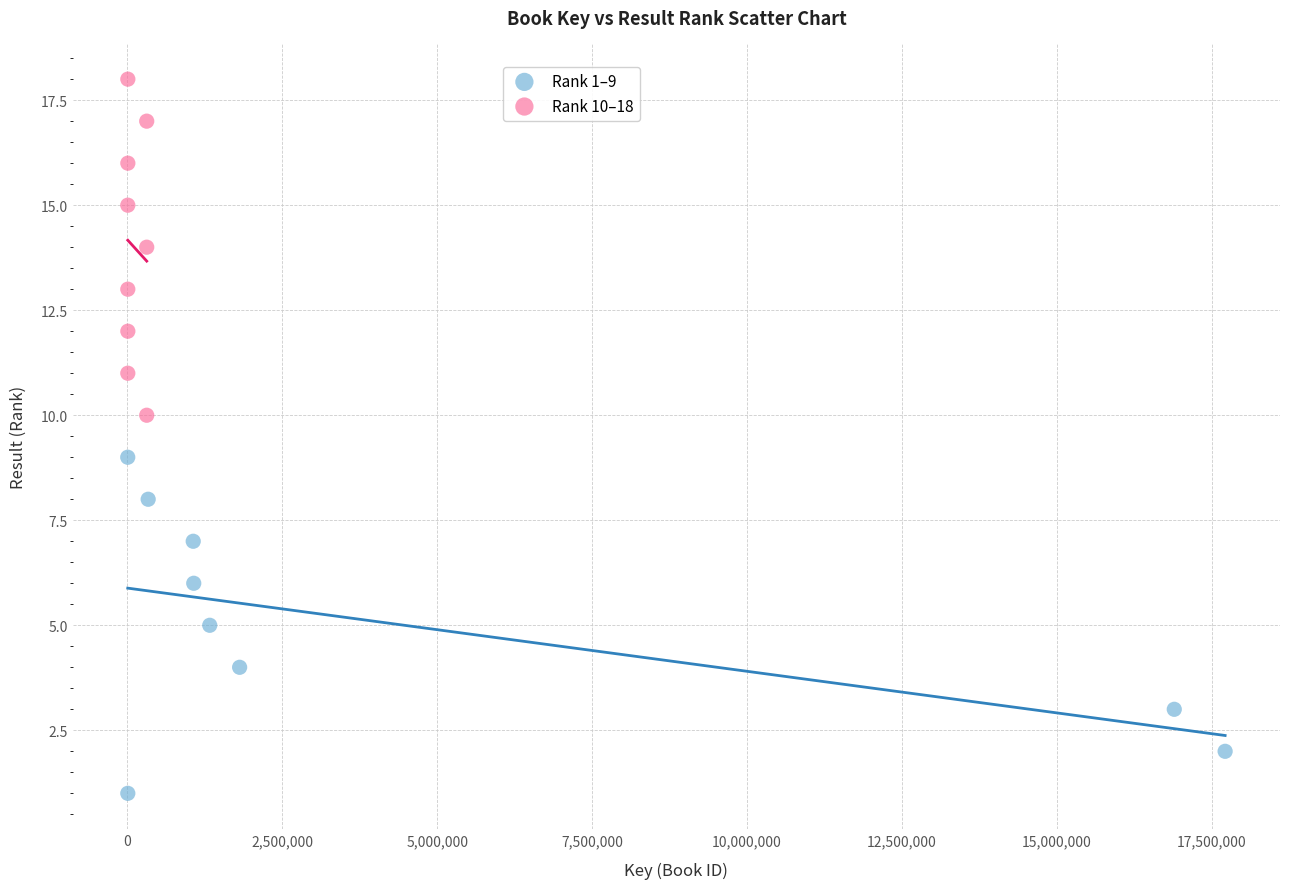

Which series reaches the maximum Y coordinate?

Rank 10–18